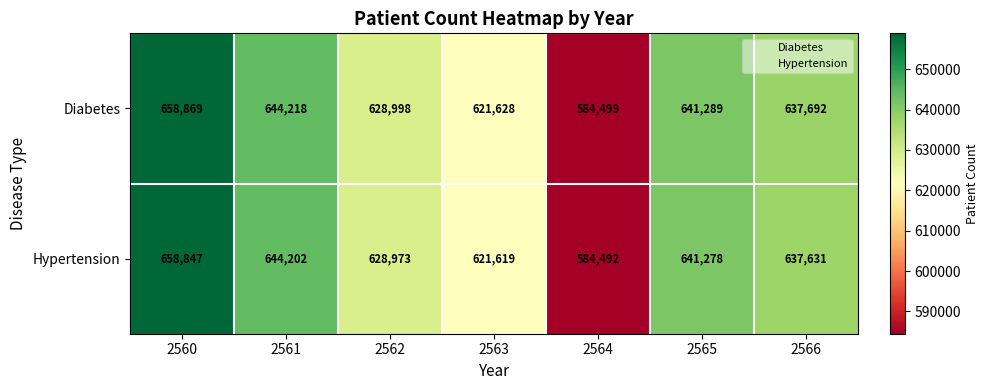

Count the number of data series in this chart.

2